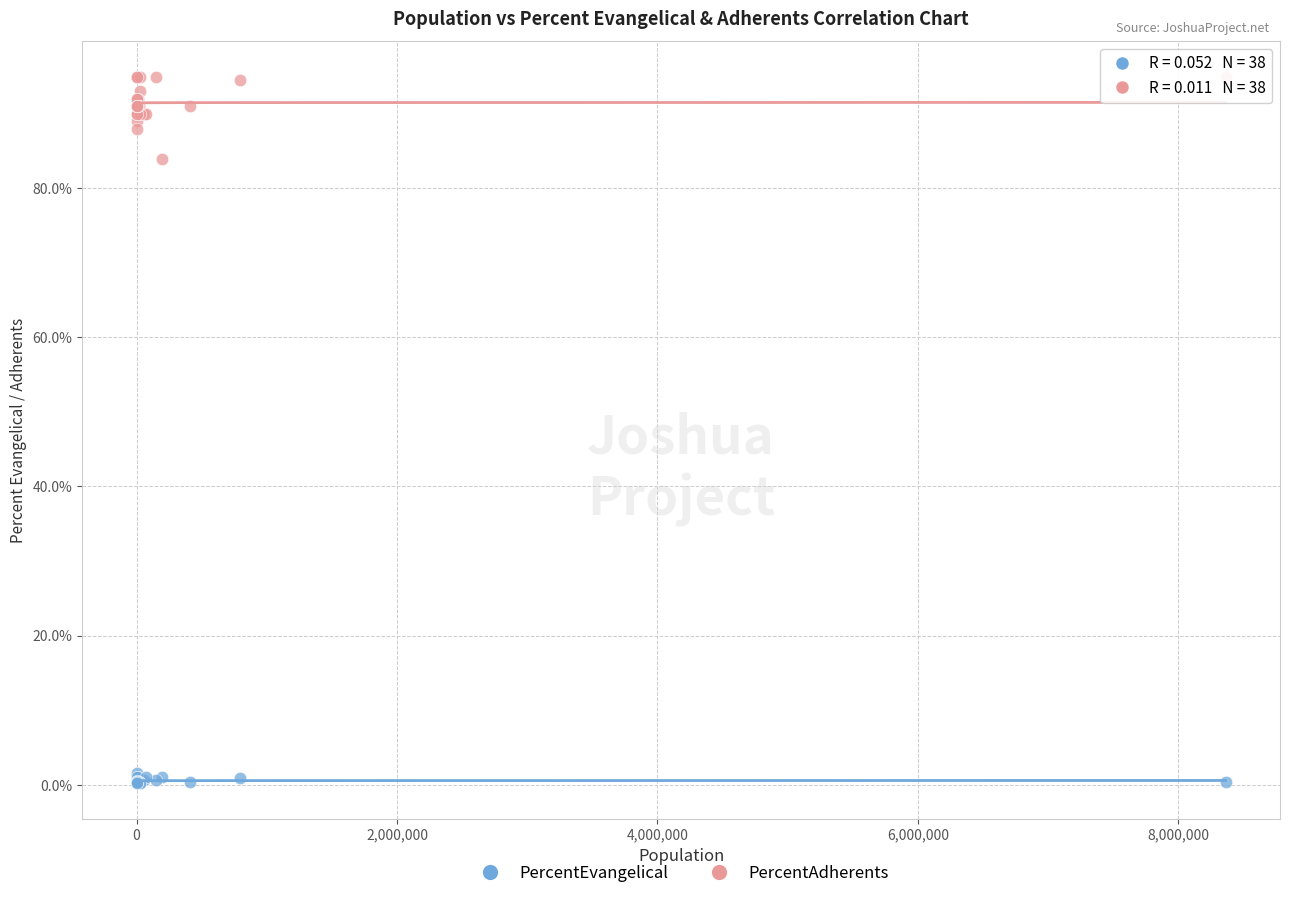

Which series reaches the maximum Y coordinate?

PercentAdherents